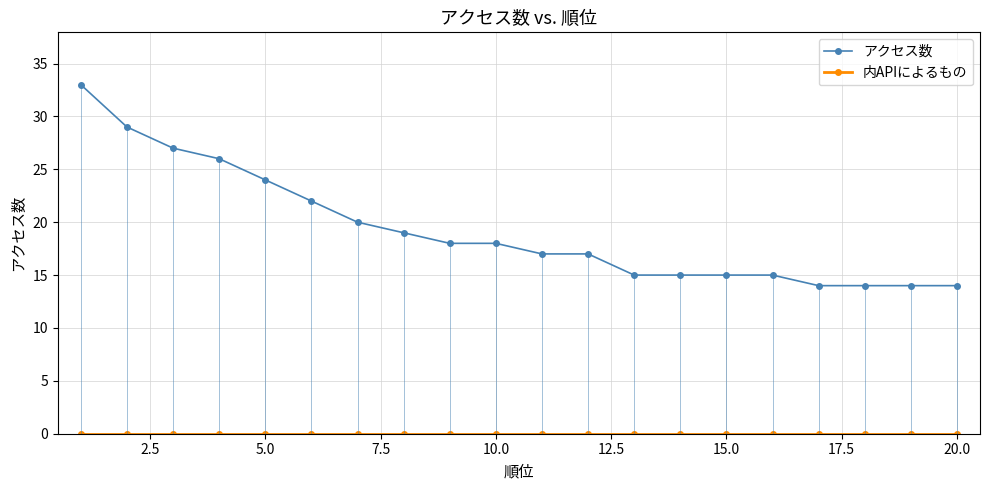

At how many categories does at least one series exceed 3?

20